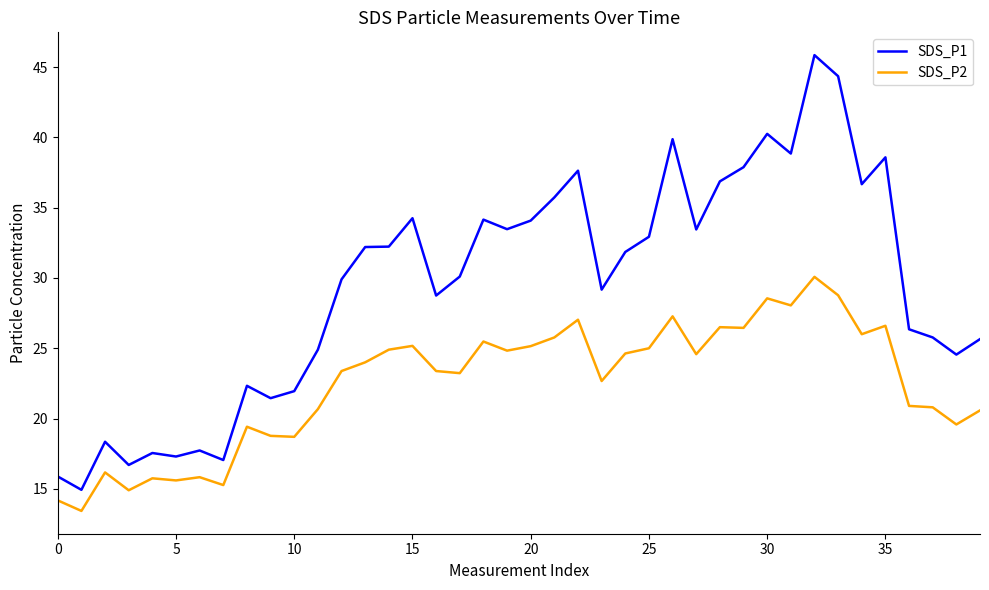

What is the smallest value displayed?

13.4